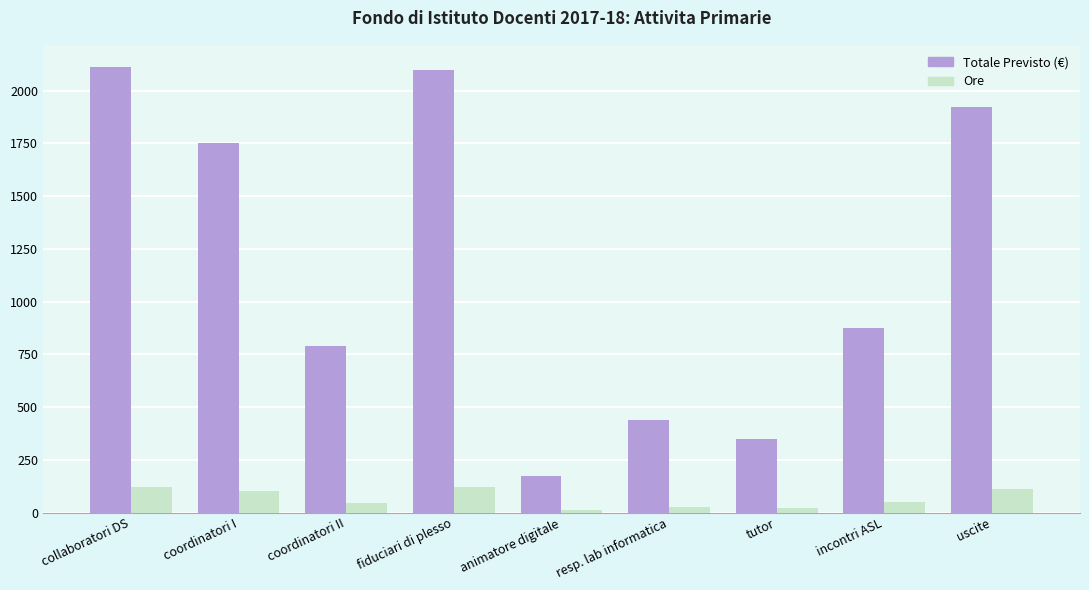

At collaboratori DS, list the series in order from largest to smallest.

Totale Previsto (€), Ore